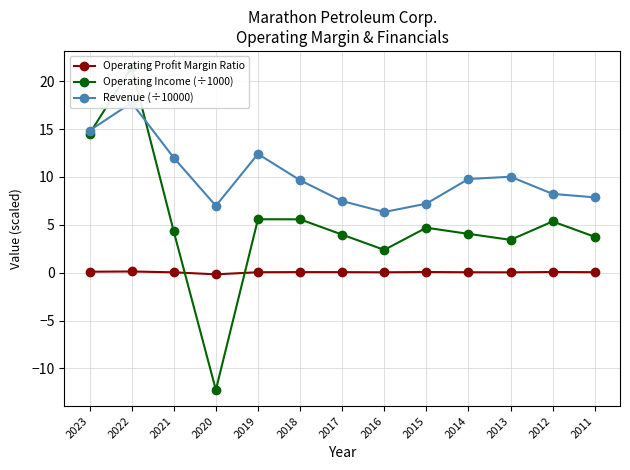

Which category has the highest value in the Operating Profit Margin Ratio series?

2022